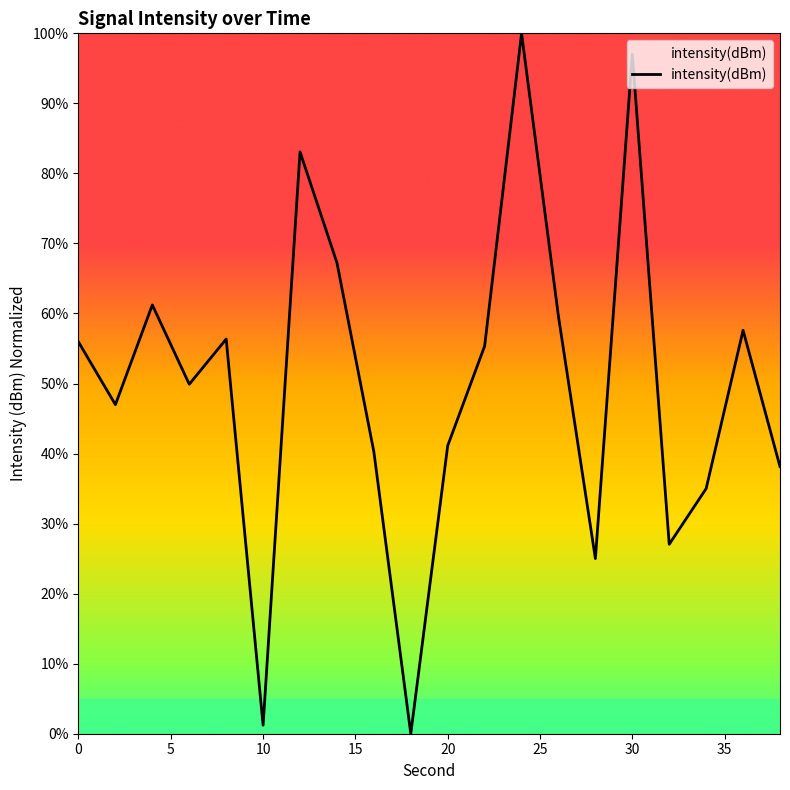

What is the maximum value shown in the chart?

100.0